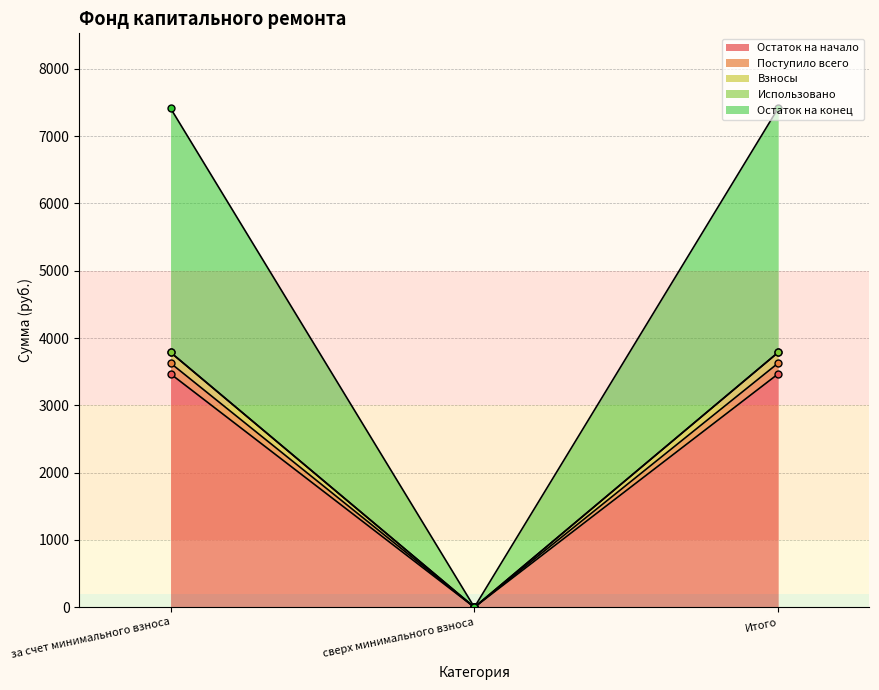

Which series has the widest spread of values?

Взносы